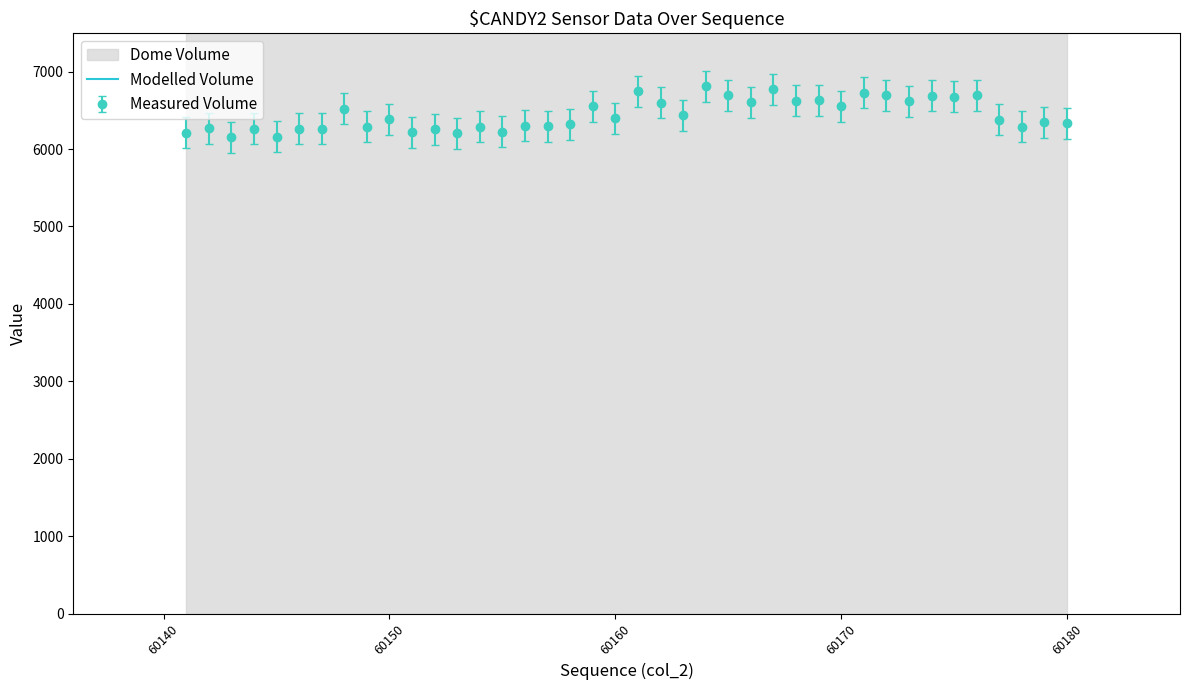

True or false: Measured Volume has a value of 6398 at 60160.

True